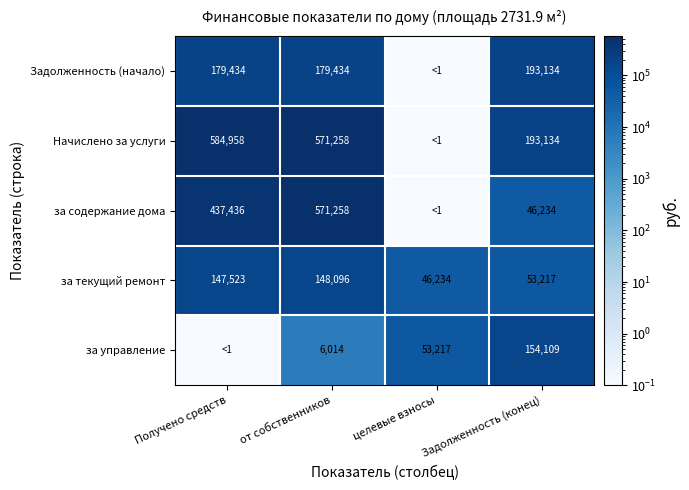

Which category has the lowest value in the за текущий ремонт series?

целевые взносы